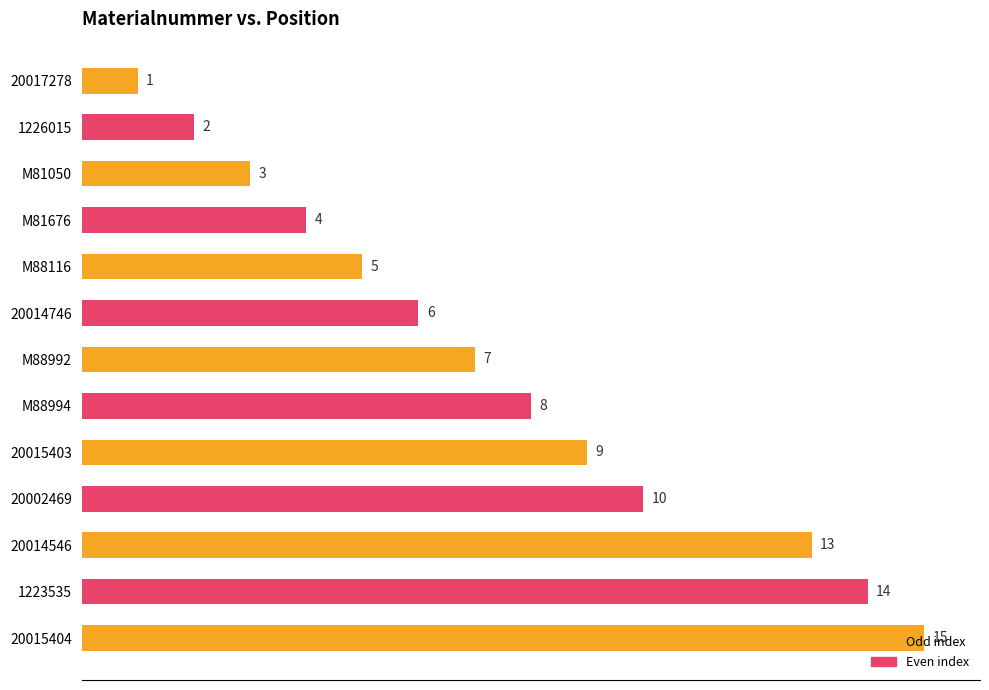

What position from the bottom is M81050?

11